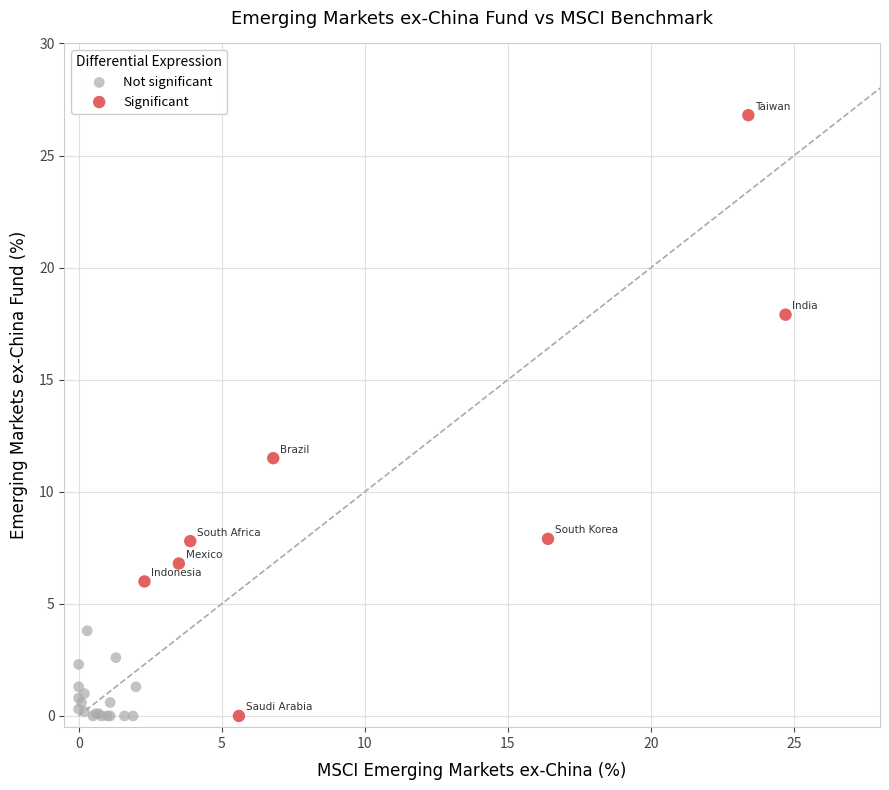

Which series contains the highest Y value?

Significant